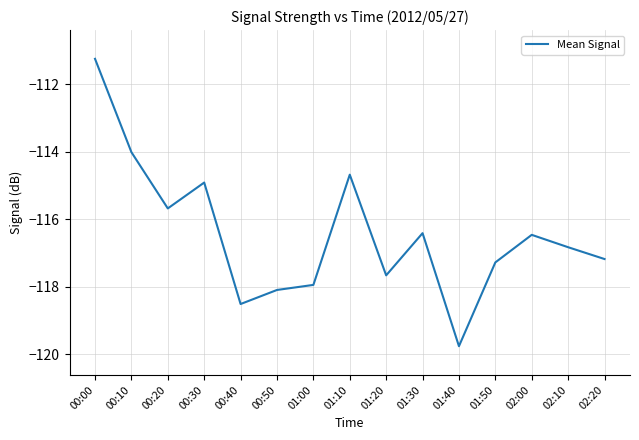

What is the sum of all values?

-1746.7